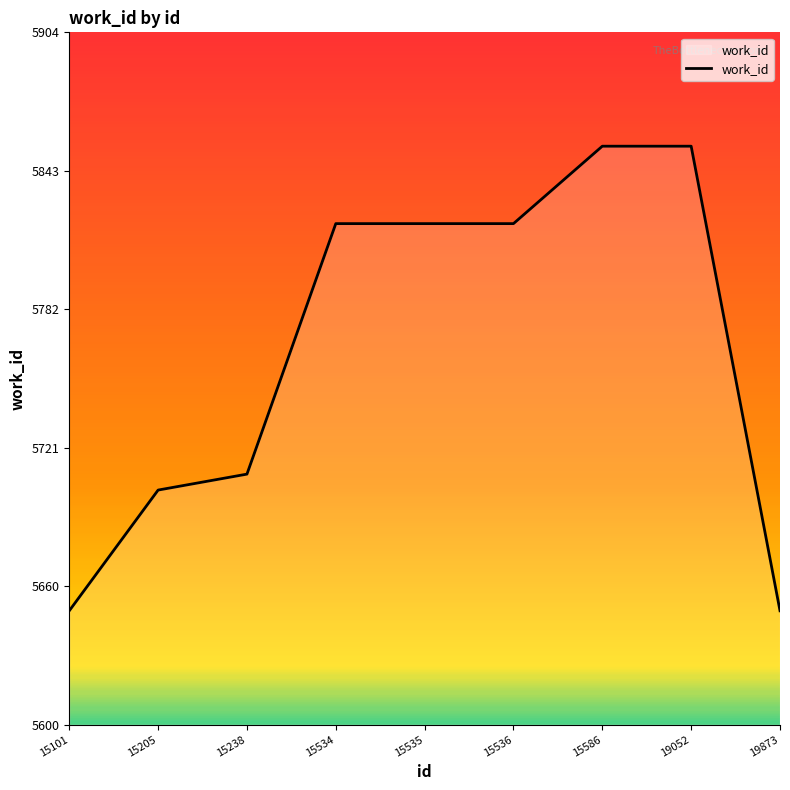

Where is the data nearest to the value 5752?

15238